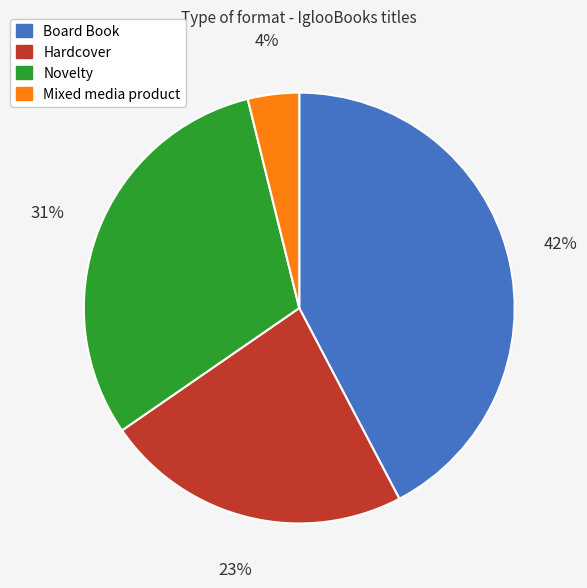

How many slices are in this pie chart?

4